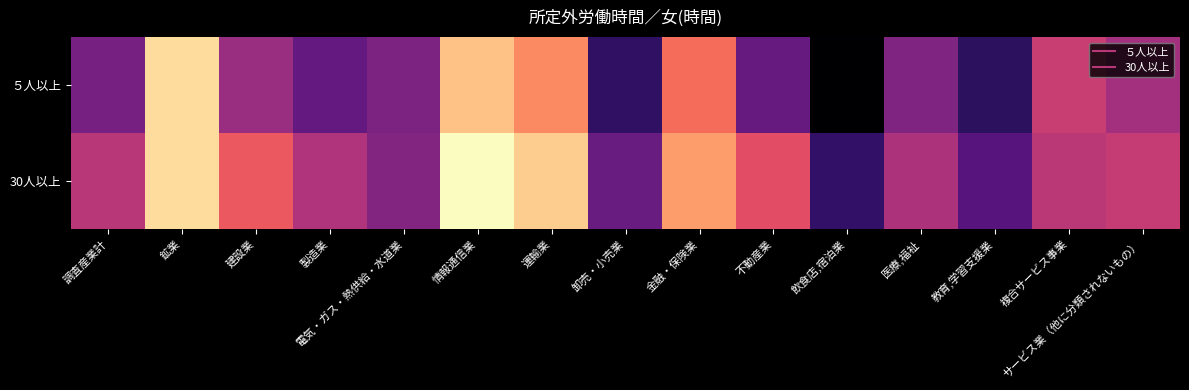

Which series has the widest spread of values?

５人以上